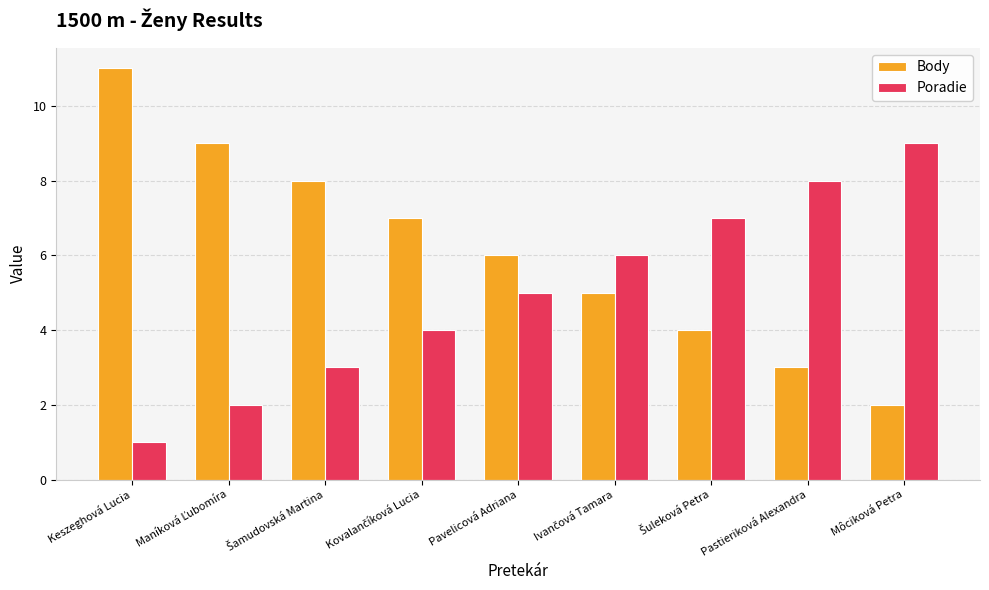

Where is Body nearest to the value 6?

Pavelicová Adriana